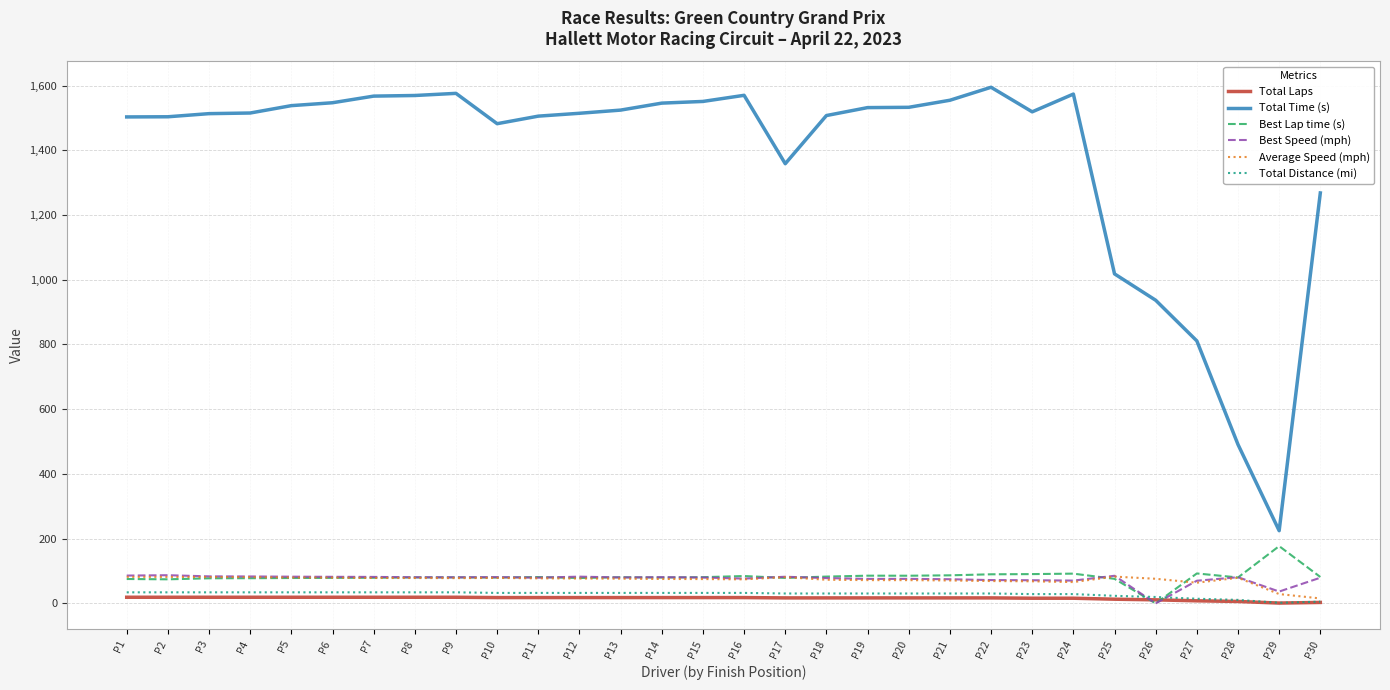

Which series has the largest total across all categories?

Total Time (s)